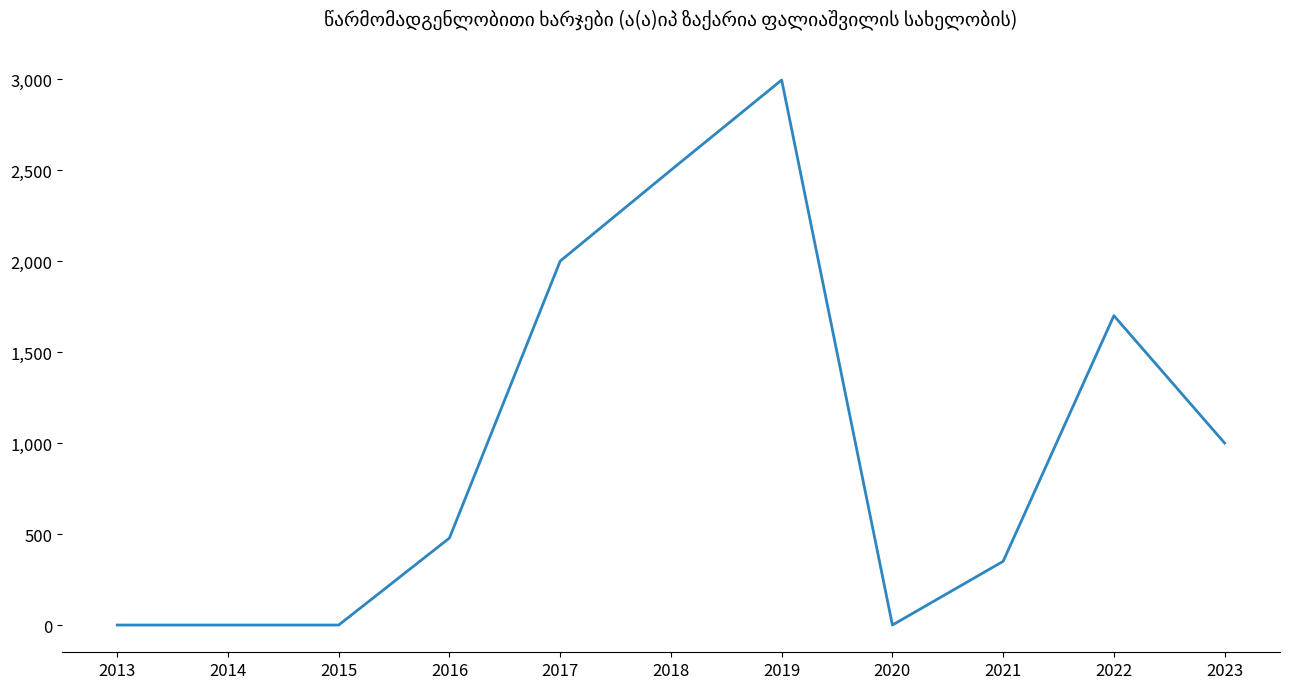

What is the maximum value shown in the chart?

2995